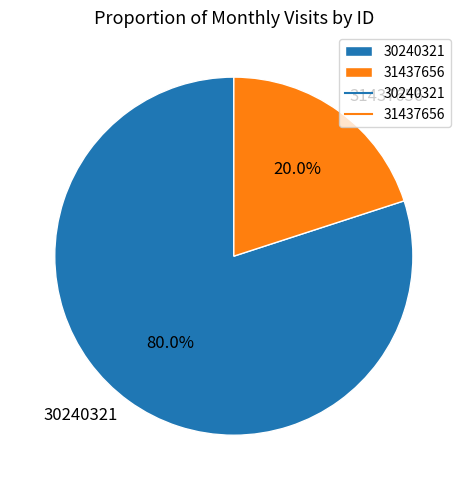

Is the sum of 30240321 and 31437656 greater than half?

Yes